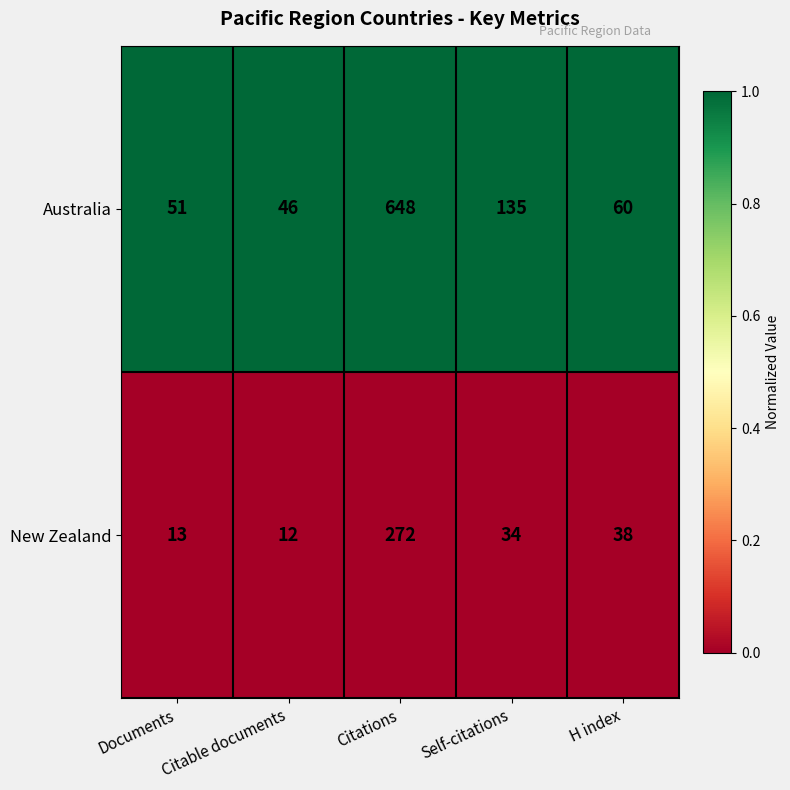

Is it true that New Zealand equals 272 at Citations?

True